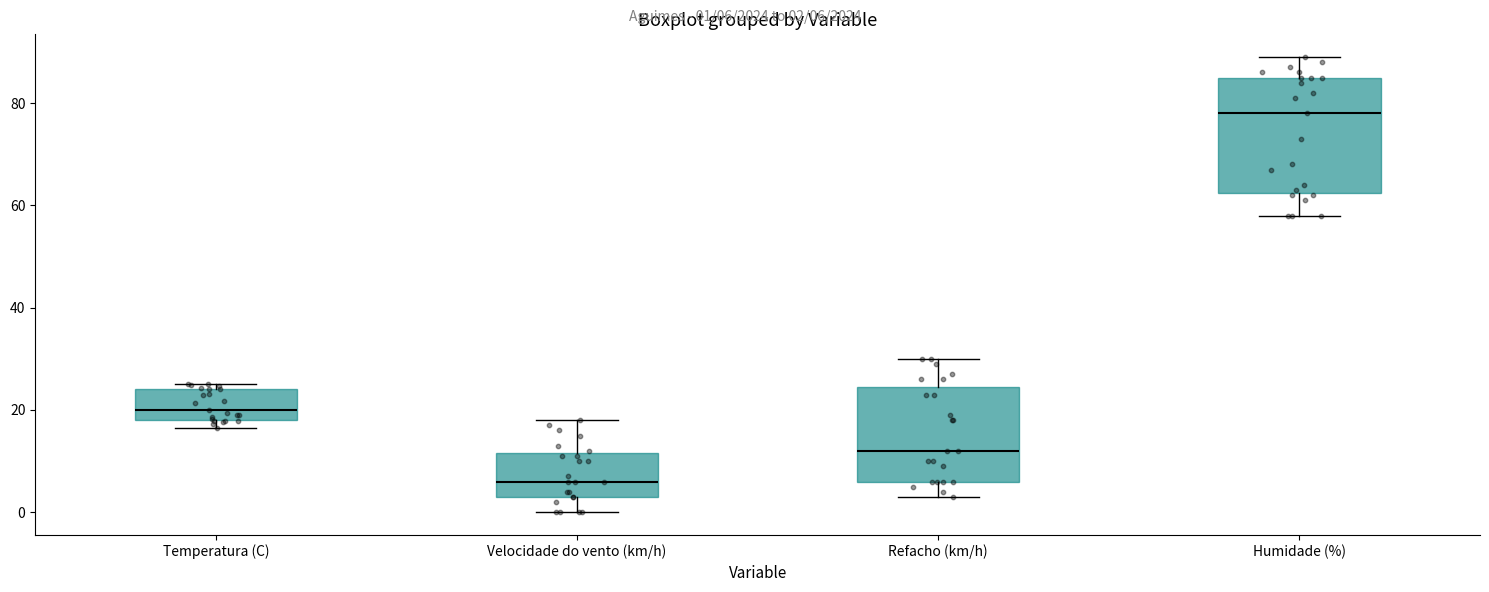

Reading left to right, transcribe this box plot: for each box, give where its median line is, the range the box spans, and where its two whiskers end, as read against the y-axis. The values are not printed on the chart, so give them approximately, as read against the axis.

Temperatura (C): median 20, box 18 to 24, whiskers 16 to 26
Velocidade do vento (km/h): median 6, box 4 to 12, whiskers 0 to 18
Refacho (km/h): median 12, box 6 to 24, whiskers 4 to 30
Humidade (%): median 78, box 62 to 86, whiskers 58 to 90